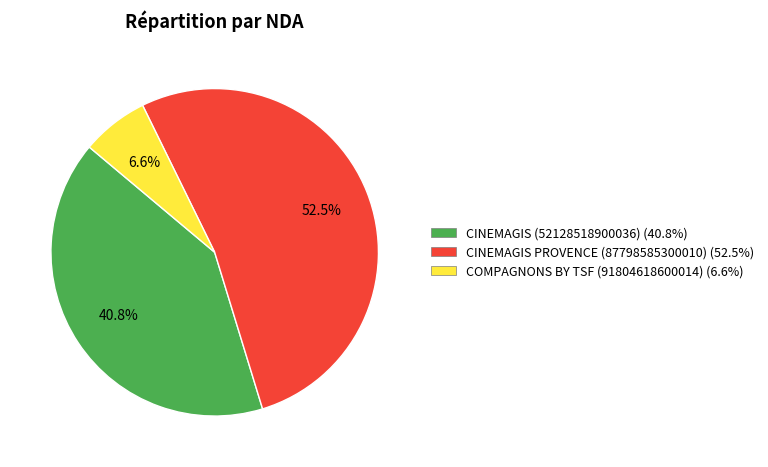

Does CINEMAGIS (52128518900036) account for over 50% of the chart?

No